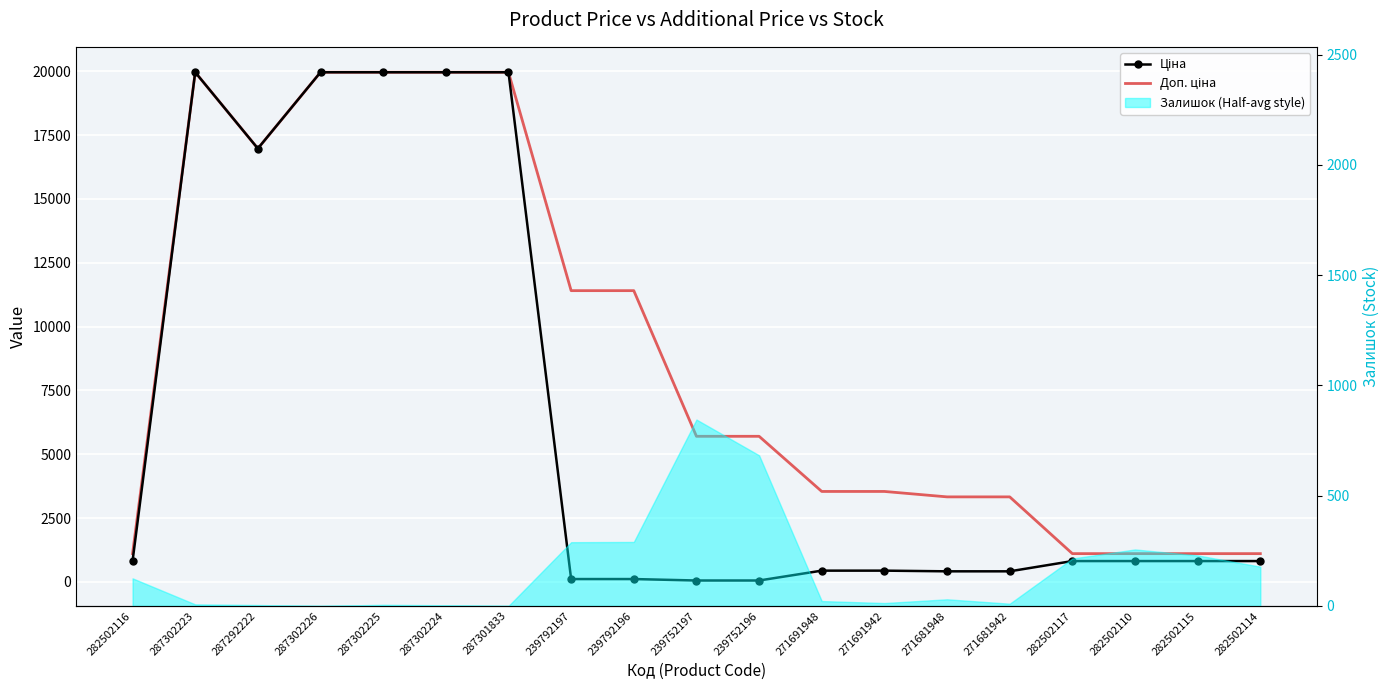

True or false: Доп. ціна has more than 2 points higher than both neighbors.

False